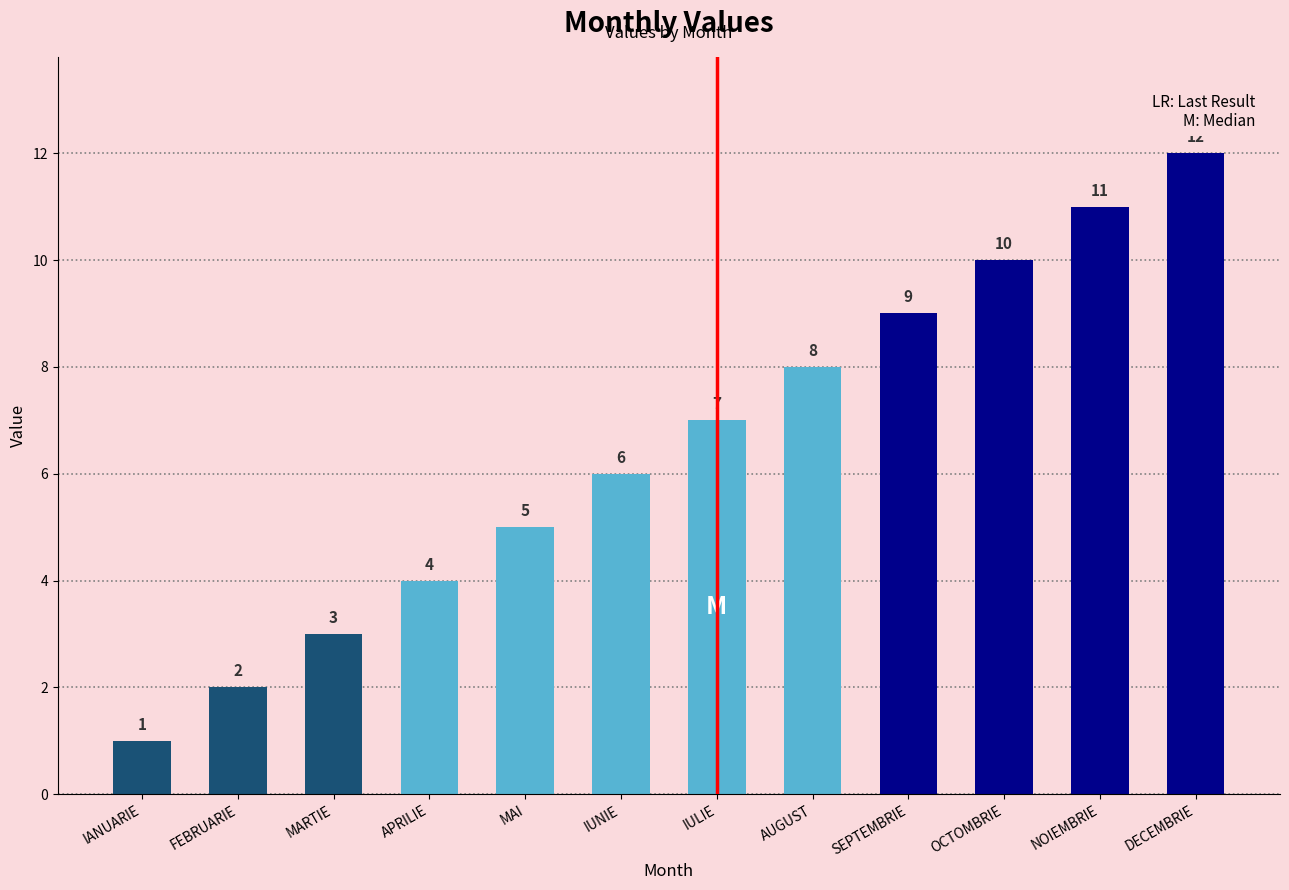

List the labels in order of value, largest first.

DECEMBRIE, NOIEMBRIE, OCTOMBRIE, SEPTEMBRIE, AUGUST, IULIE, IUNIE, MAI, APRILIE, MARTIE, FEBRUARIE, IANUARIE